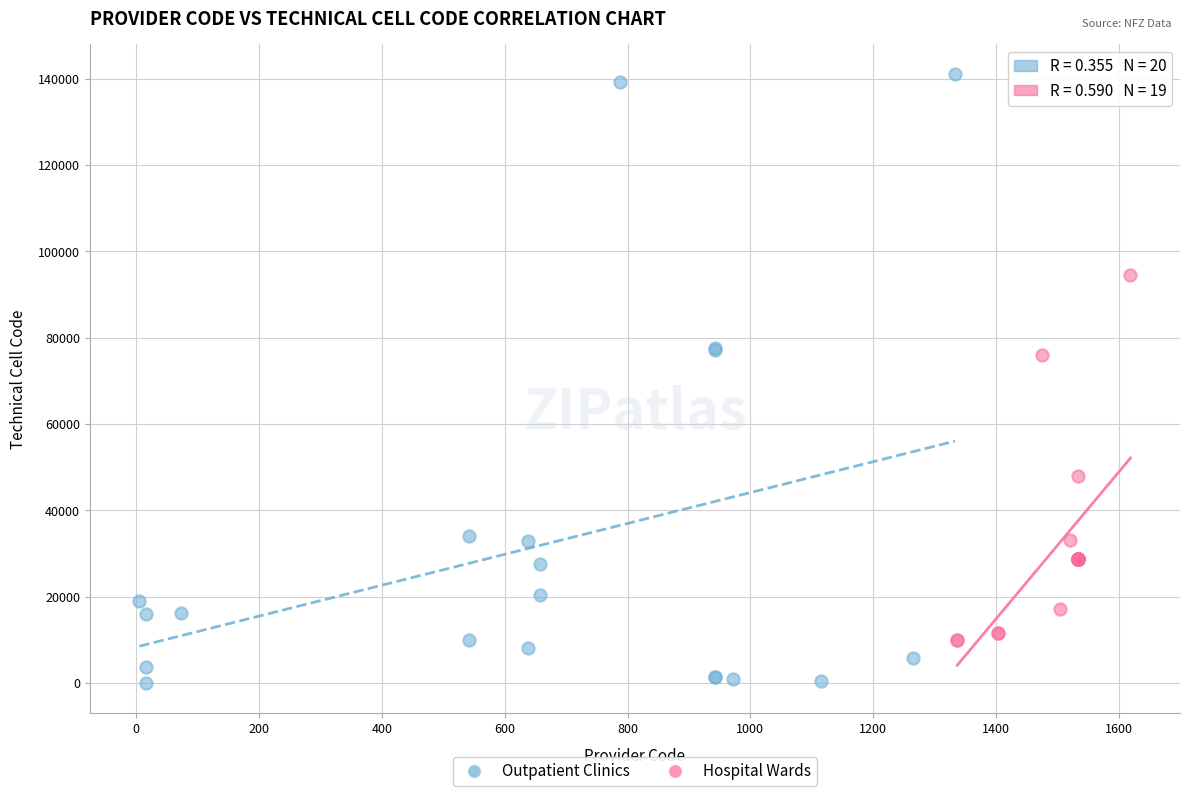

Which series contains the highest Y value?

Outpatient Clinics